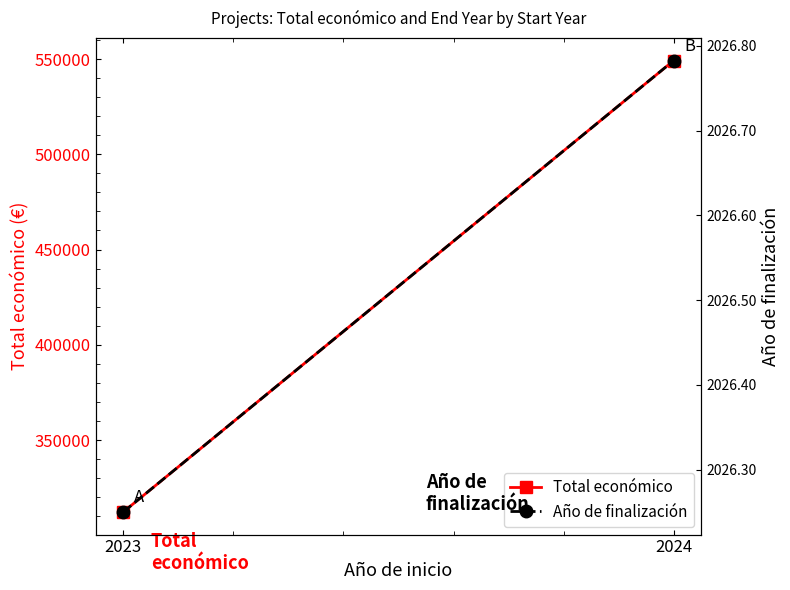

Is the value of Año de finalización at 2023 greater than the value of Total económico at 2023?

No